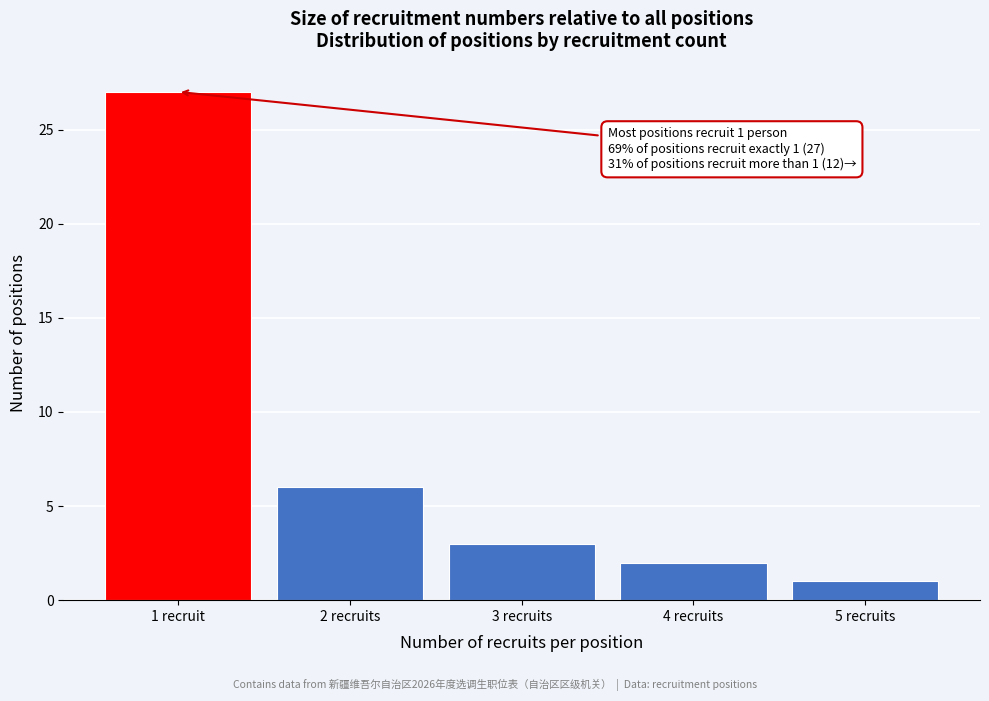

Reading left to right, extract all data points from this chart.

1 recruit=27	2 recruits=6	3 recruits=3	4 recruits=2	5 recruits=1